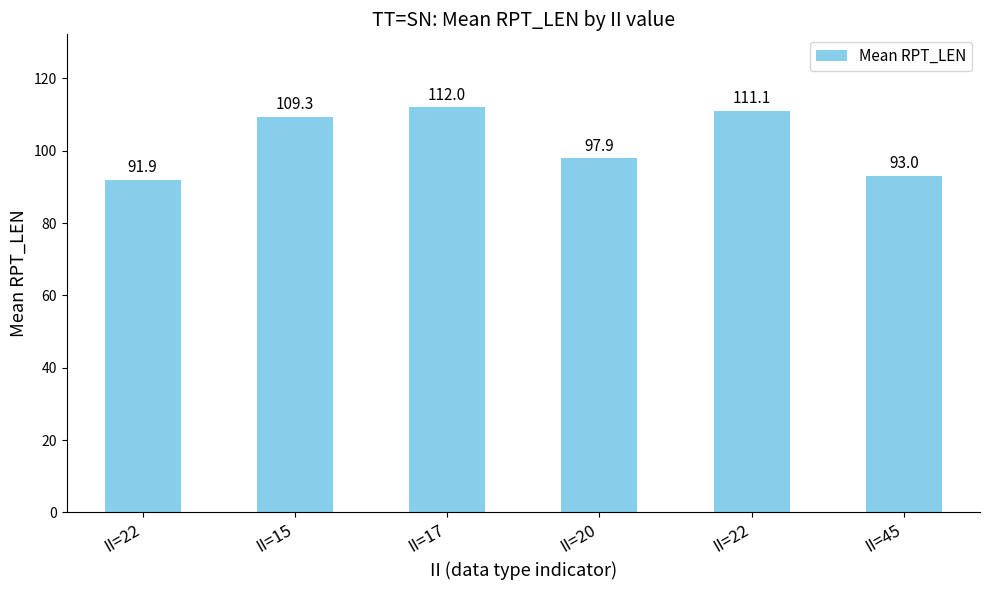

What is the average value?

102.5